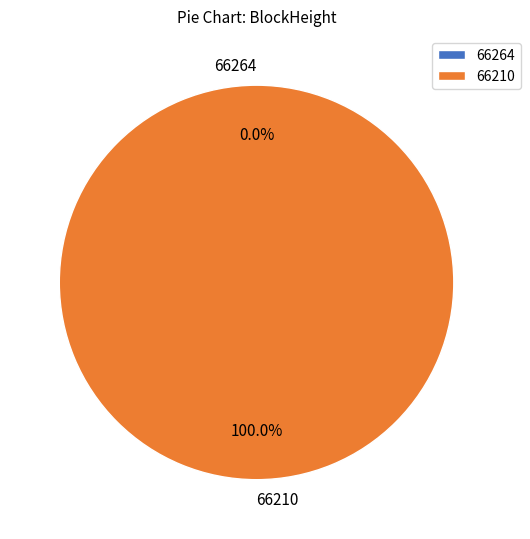

What is the change in value from 66264 to 66210?

+13947